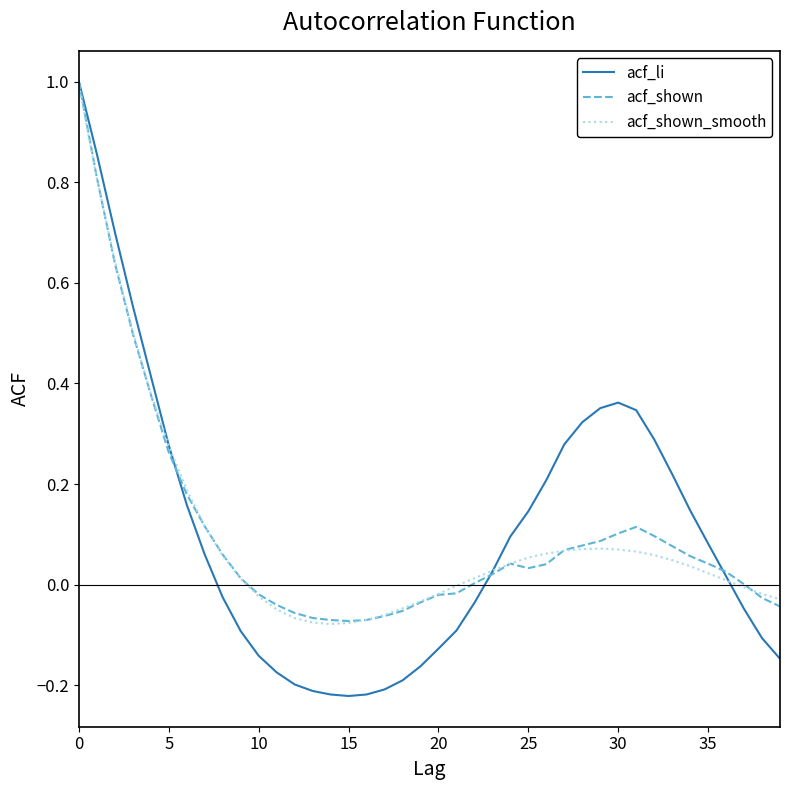

What is the maximum value shown in the chart?

1.0